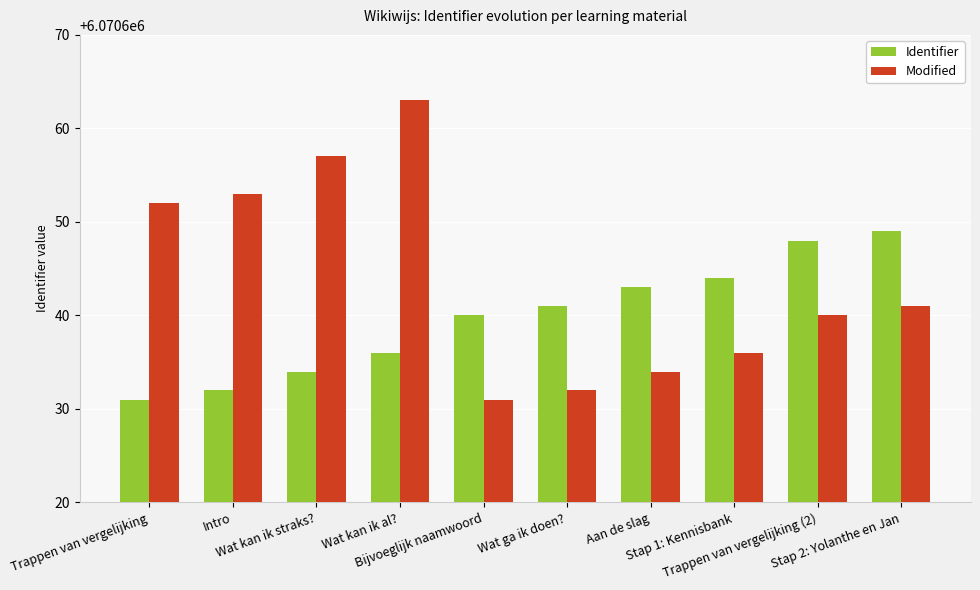

What is the smallest value displayed?

6070631